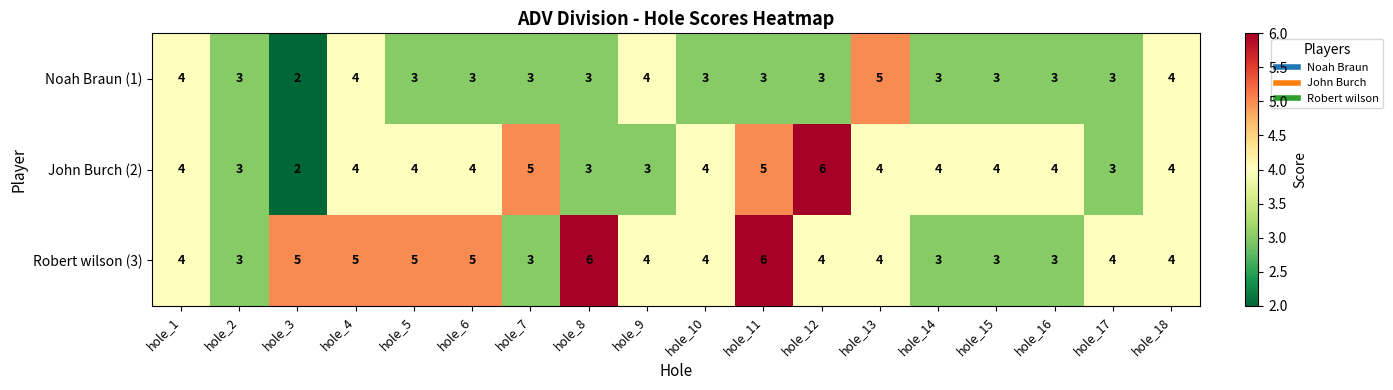

Read the Robert wilson (3) value at hole_8.

6